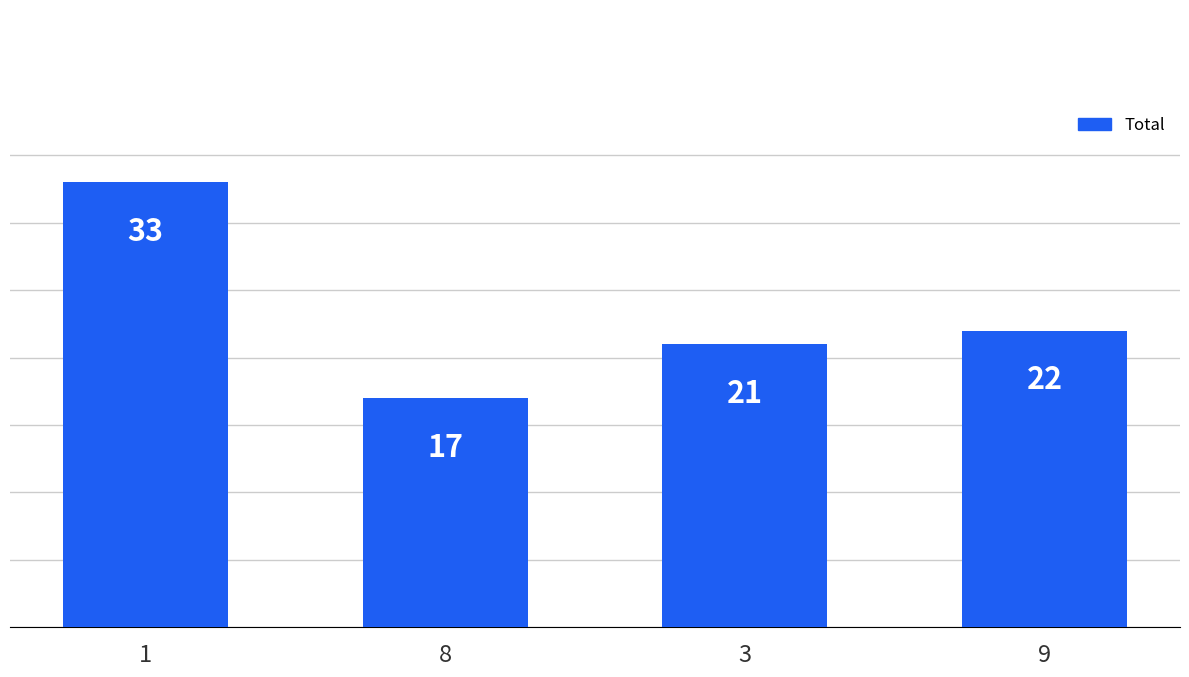

Which category has the highest value across all series?

1